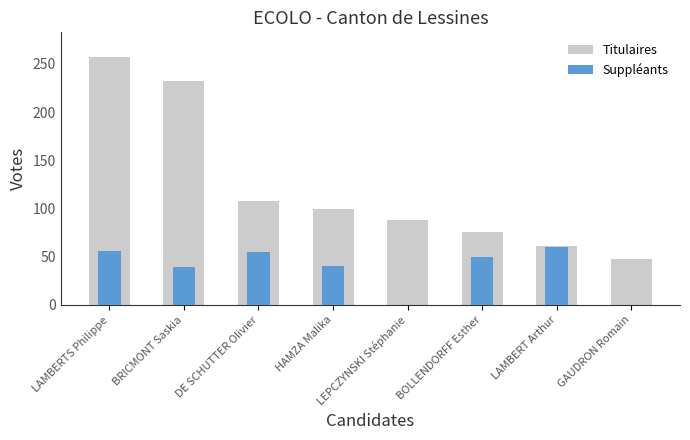

What is the difference between the maximum and second lowest values in the Titulaires series?

196